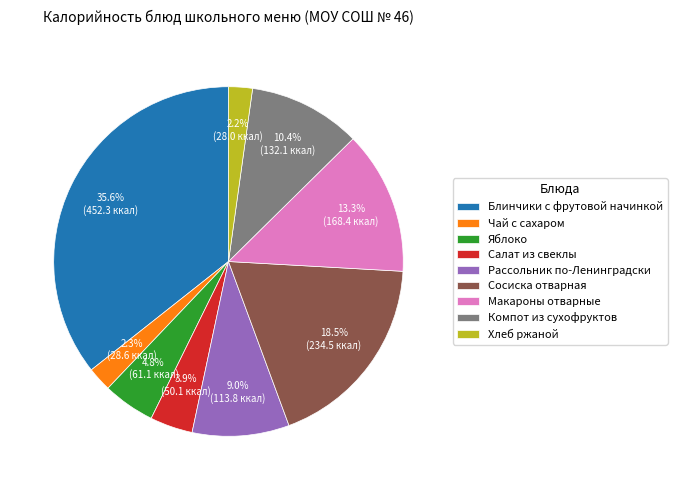

How many segments does this pie chart have?

9